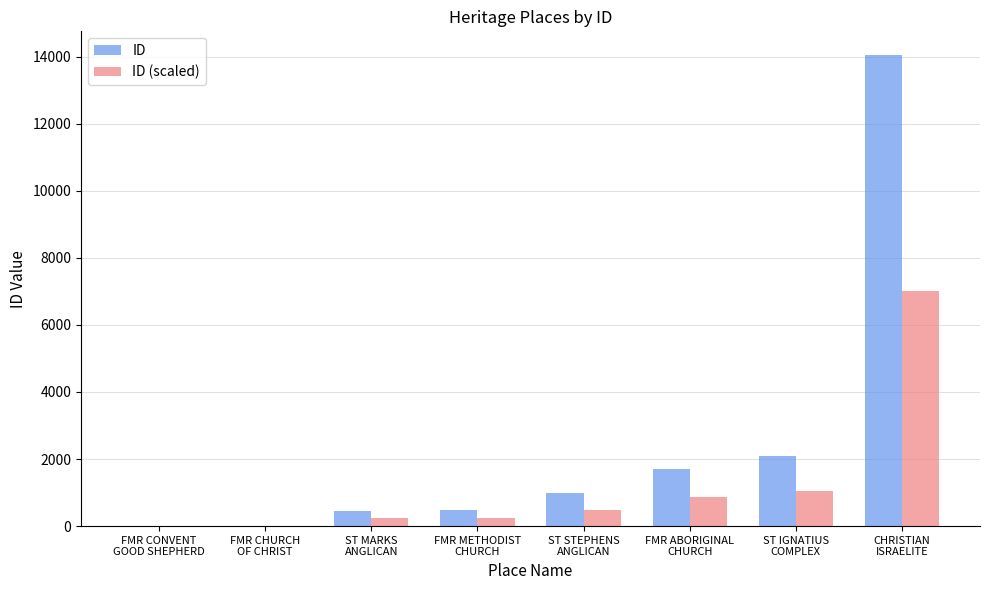

At which label does ID (scaled) reach its peak?

CHRISTIAN
ISRAELITE